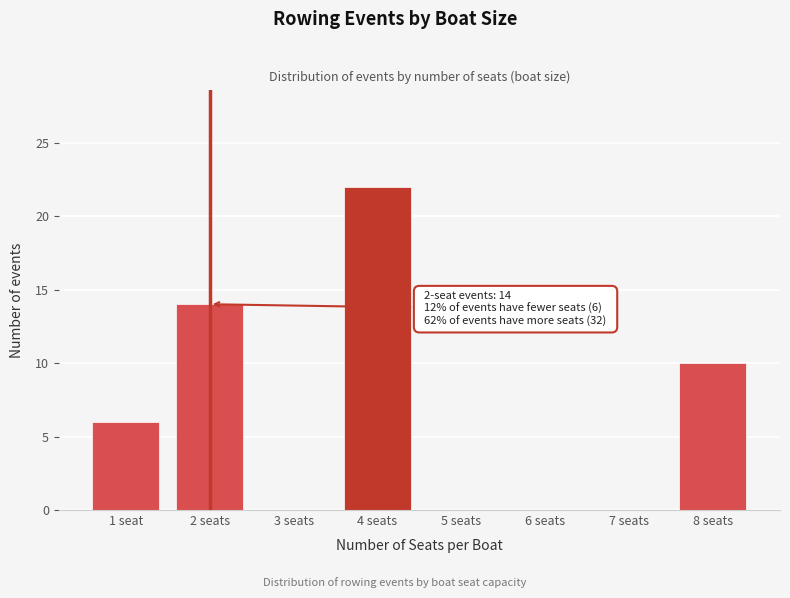

Reading left to right, what are all the values shown in this chart?

1 seat=6	2 seats=14	3 seats=0	4 seats=22	5 seats=0	6 seats=0	7 seats=0	8 seats=10